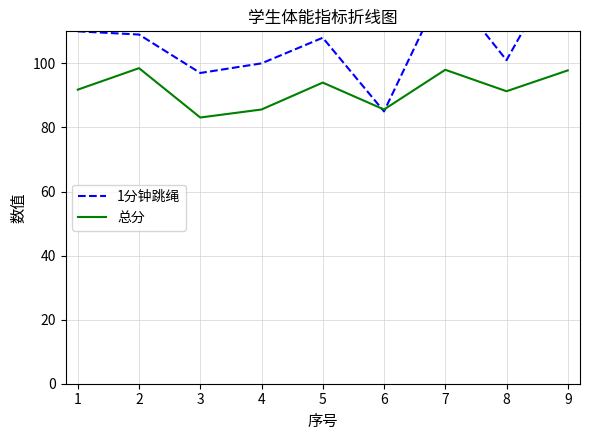

How many data points in 1分钟跳绳 are less than 108?

4